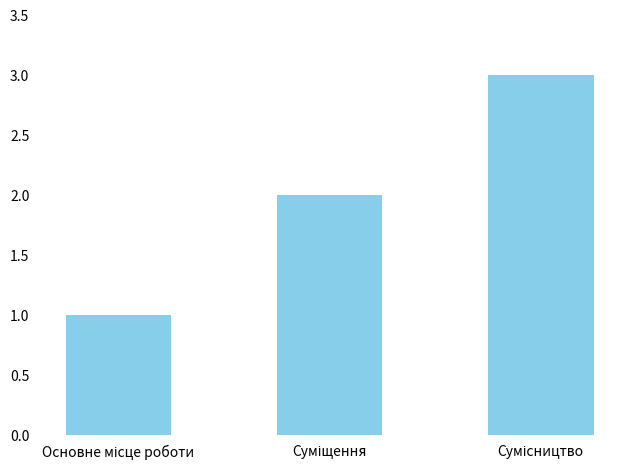

What is the greatest value displayed?

3